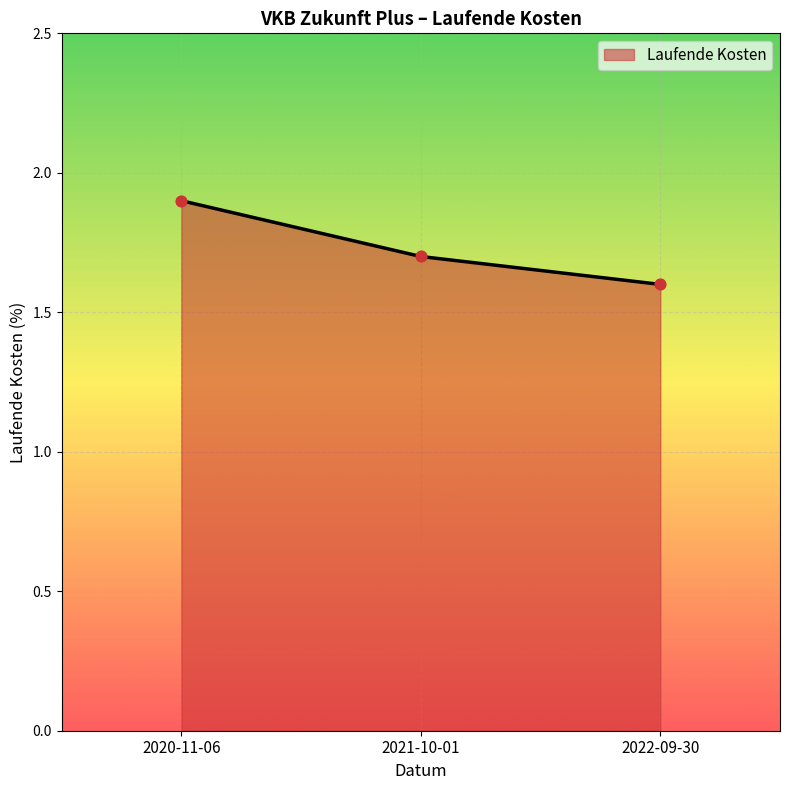

Which has a higher value, 2021-10-01 or 2022-09-30?

2021-10-01